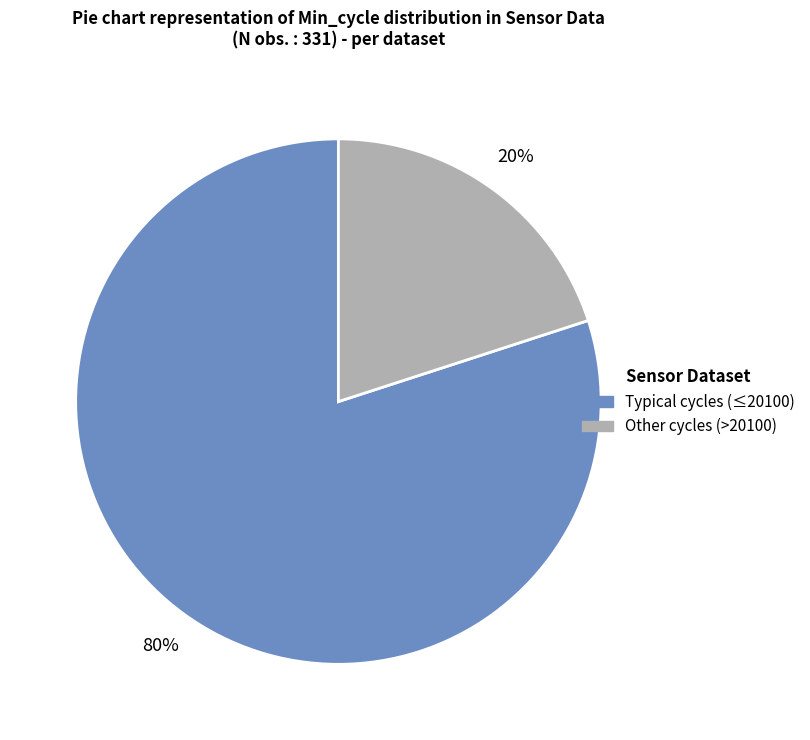

How many slices are in this pie chart?

2